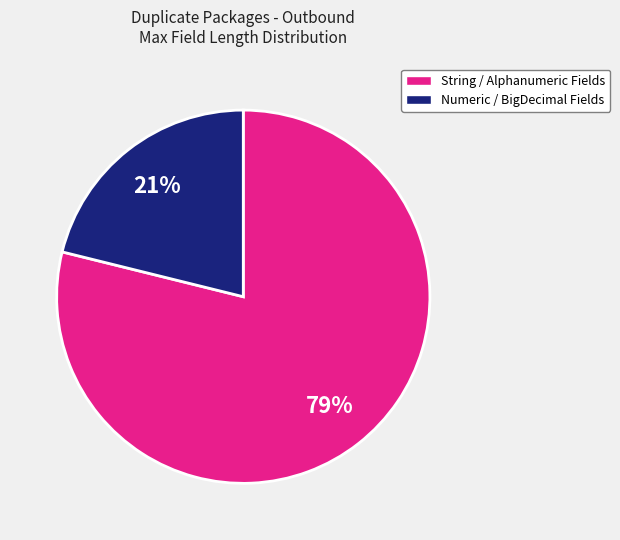

How many segments does this pie chart have?

2